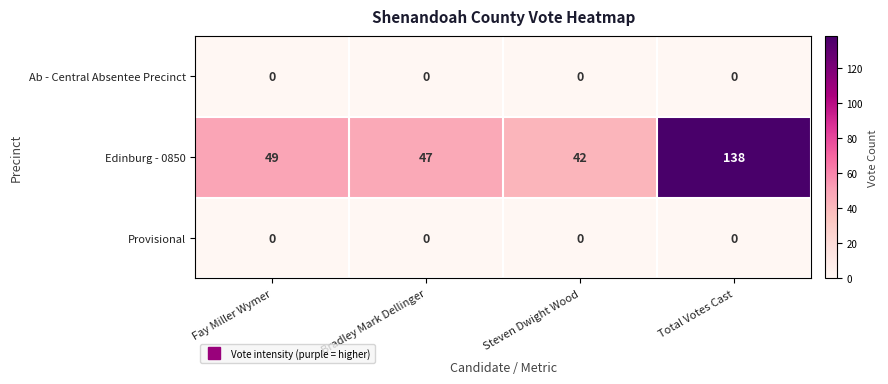

What is the maximum value shown in the chart?

138